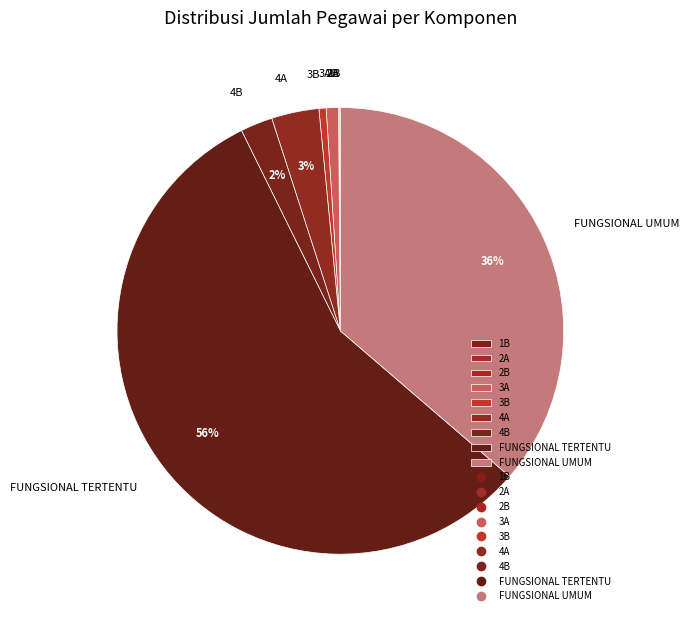

True or false: 3B accounts for 1% of the total.

True